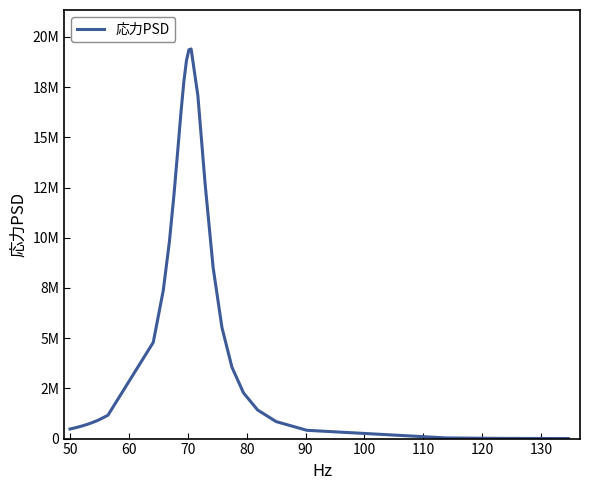

What is the sum of all values?

199464985.9